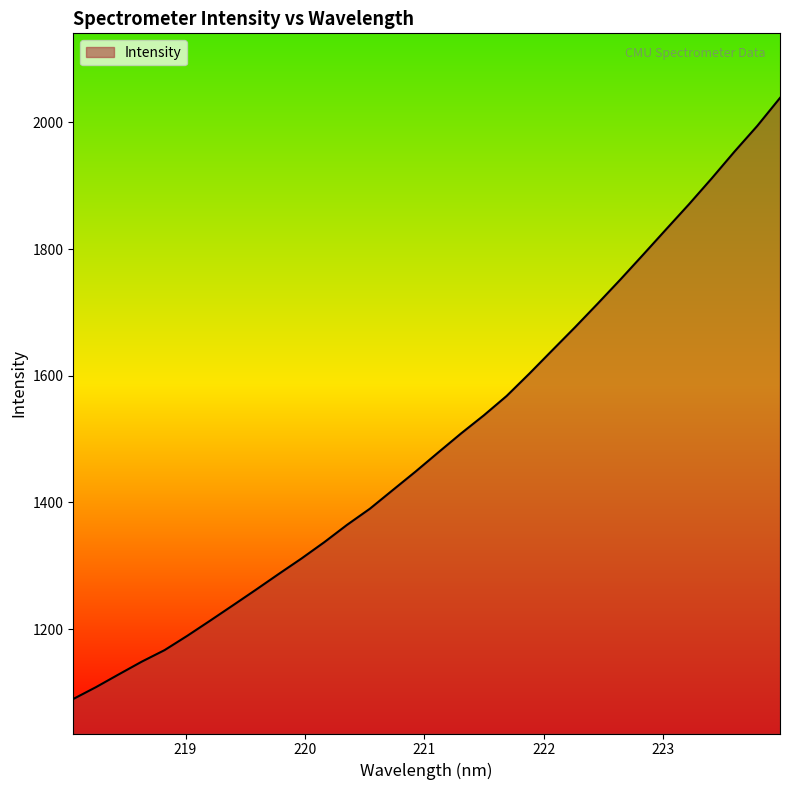

What is the maximum value shown in the chart?

2038.5